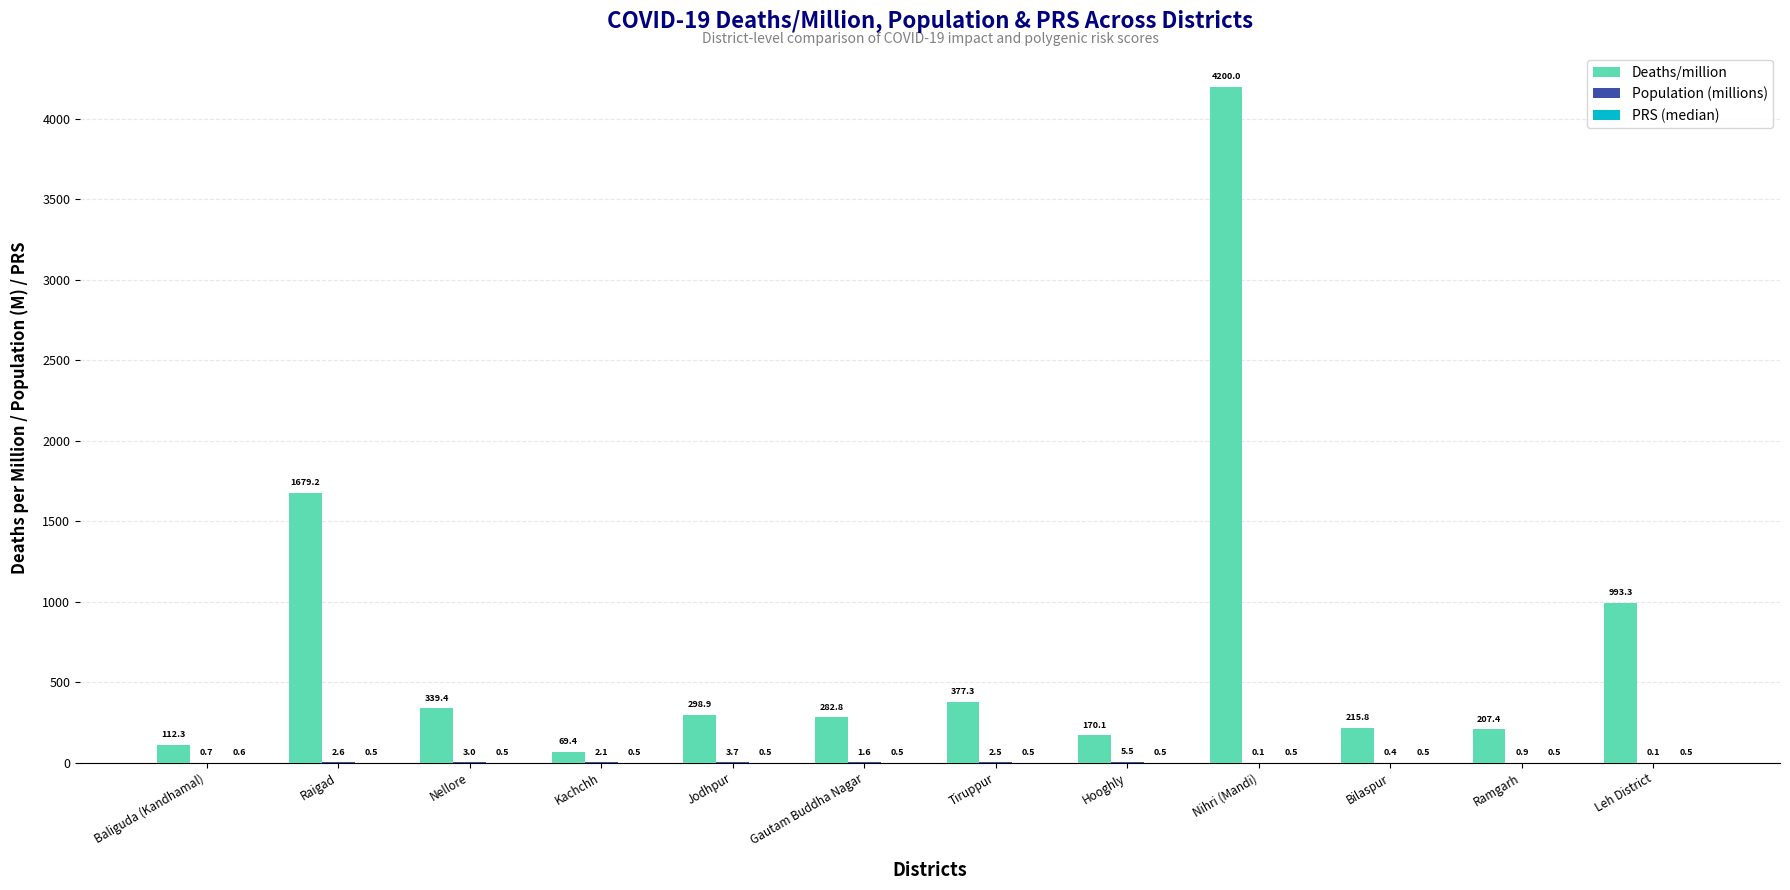

Which series has the largest total across all categories?

Deaths/million